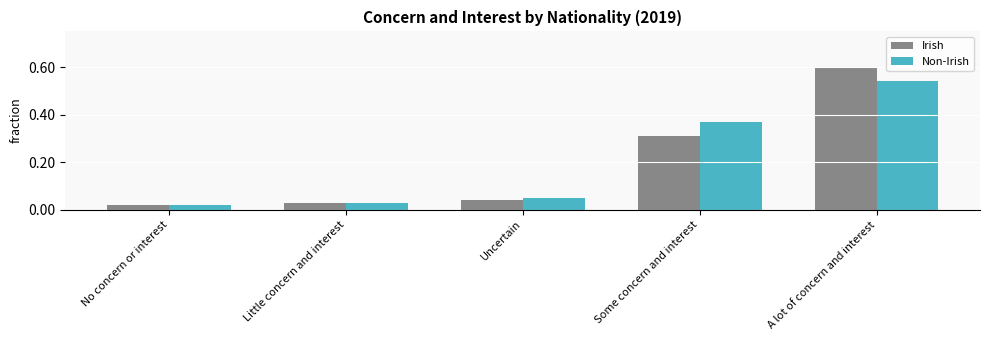

What is the difference between the maximum and minimum values in the Irish series?

0.6